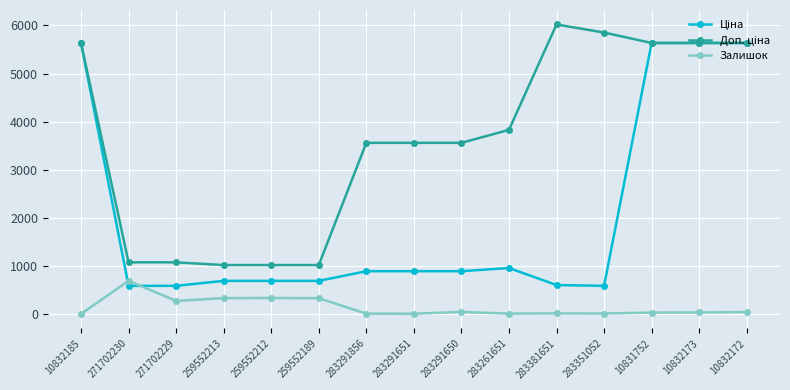

At how many categories does at least one series exceed 2308?

10